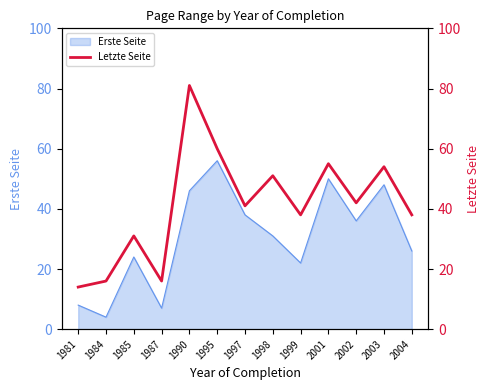

True or false: the data shows 16 at 1987.

True